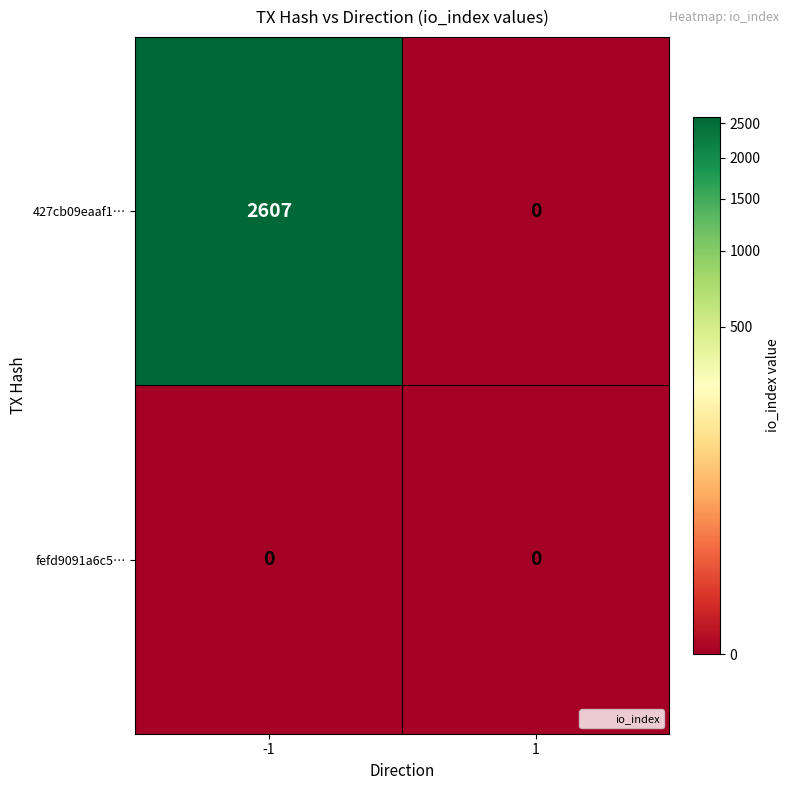

At which category is the sum across all series the highest?

-1